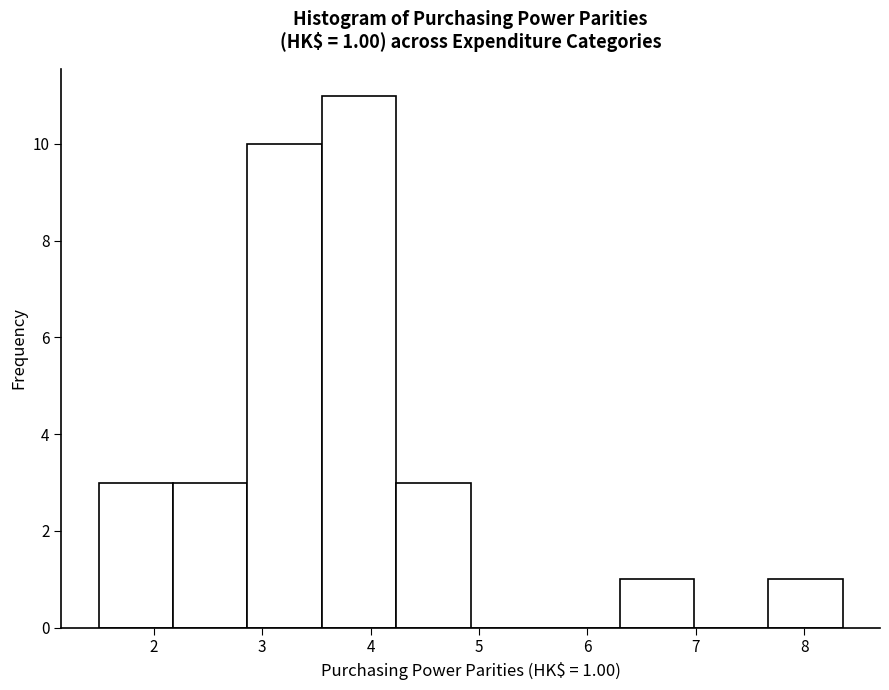

Which range on the x-axis has the tallest bar?

3.5 to 4.2